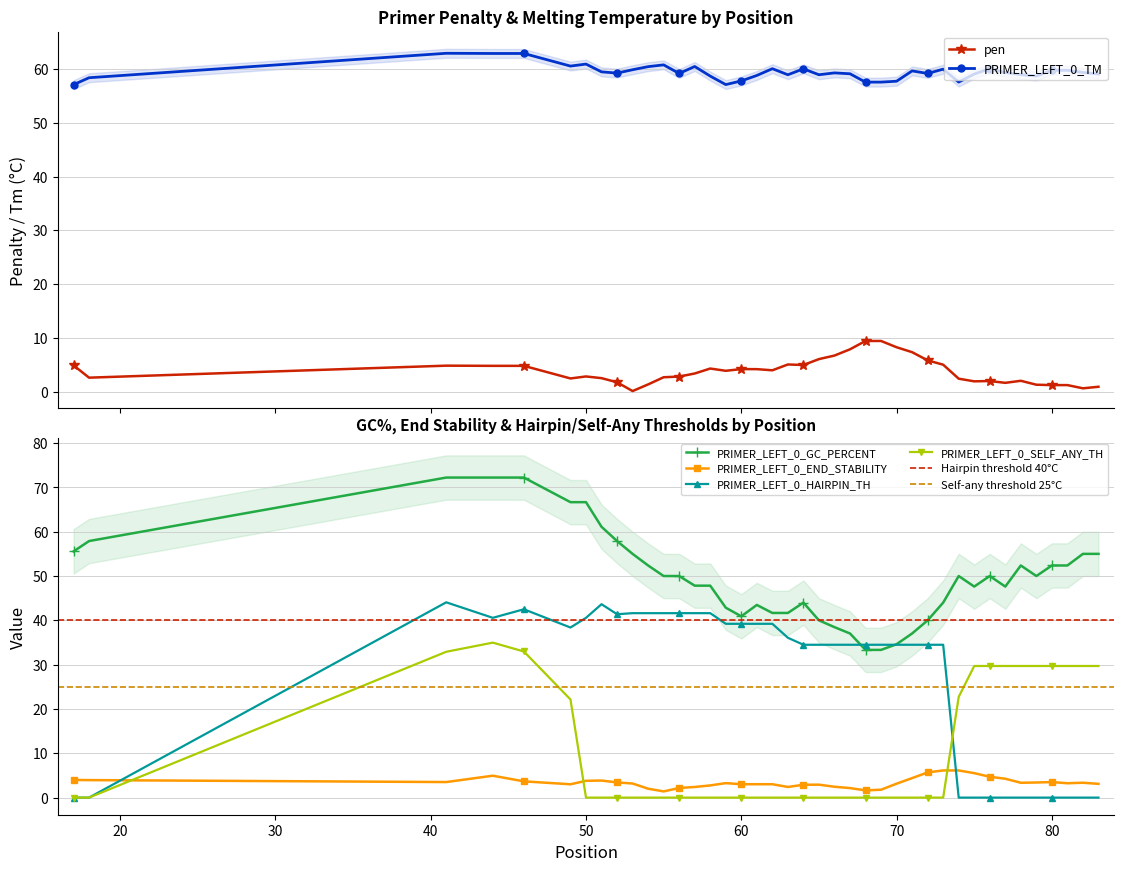

What is the total value across all series at 55?

156.5